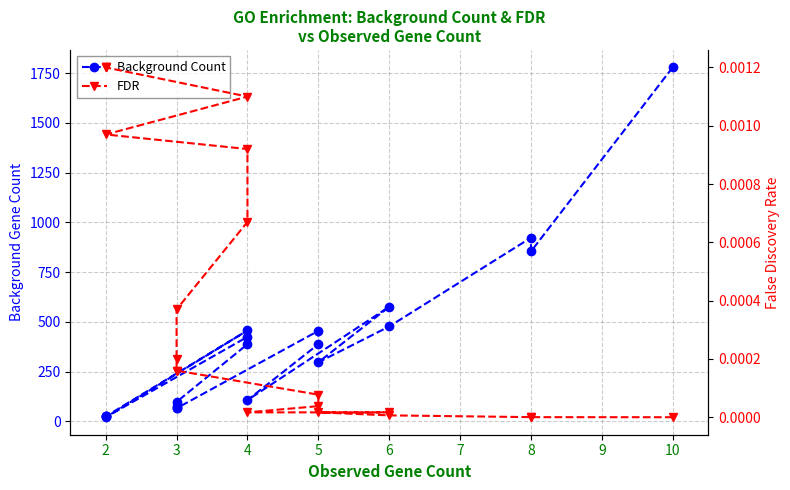

Reading right to left, what are all the values shown in this chart?

Background Count: 25.0	25.0	25.0	457.0	21.0	425.0	388.0	98.0	75.0	66.0	66.0	455.0	388.0	107.0	576.0	297.0	477.0	923.0	854.0	1779.0
FDR: 0.0	0.0	0.0	0.0	0.0	0.0	0.0	0.0	0.0	0.0	0.0	0.0	0.0	0.0	0.0	0.0	0.0	0.0	0.0	0.0